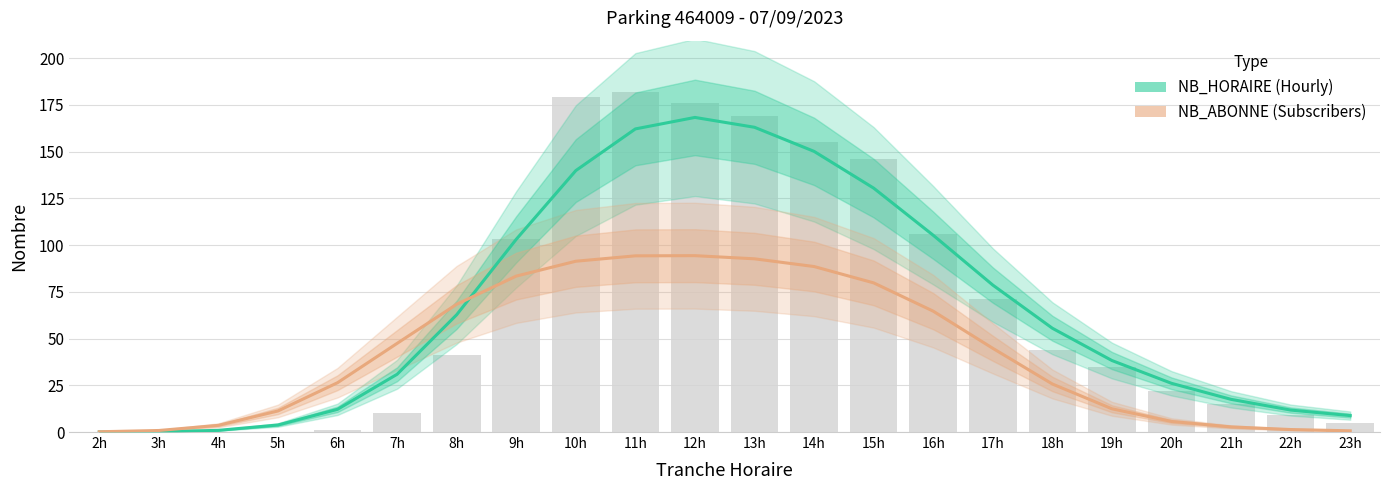

Which series has the largest range (max minus min)?

NB_HORAIRE